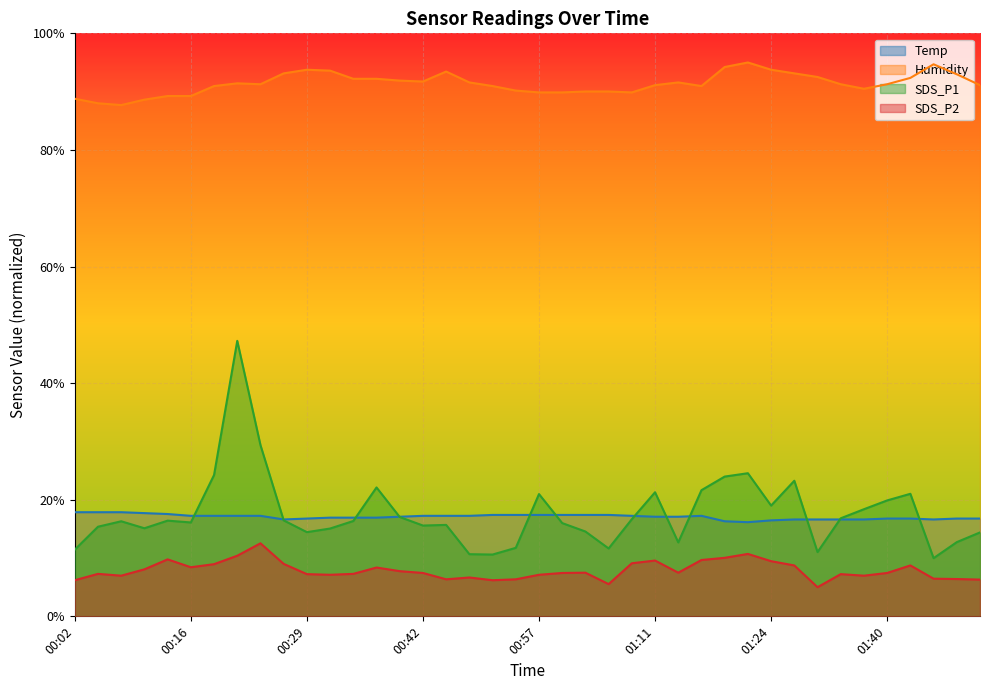

What is the value of the SDS_P1 point at the 31st from the left?

19.0